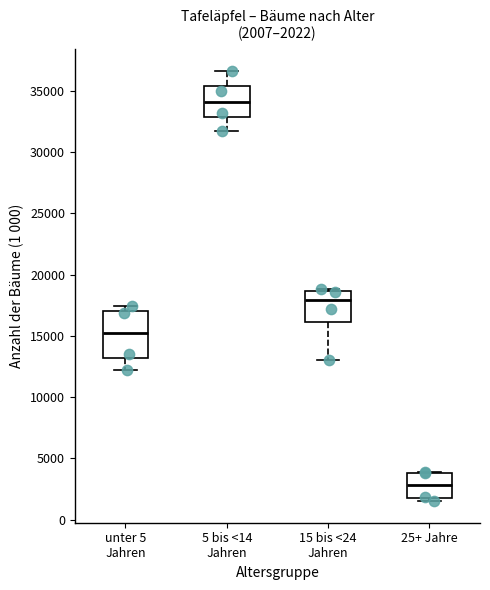

Which box's median line is the lowest?

25+ Jahre